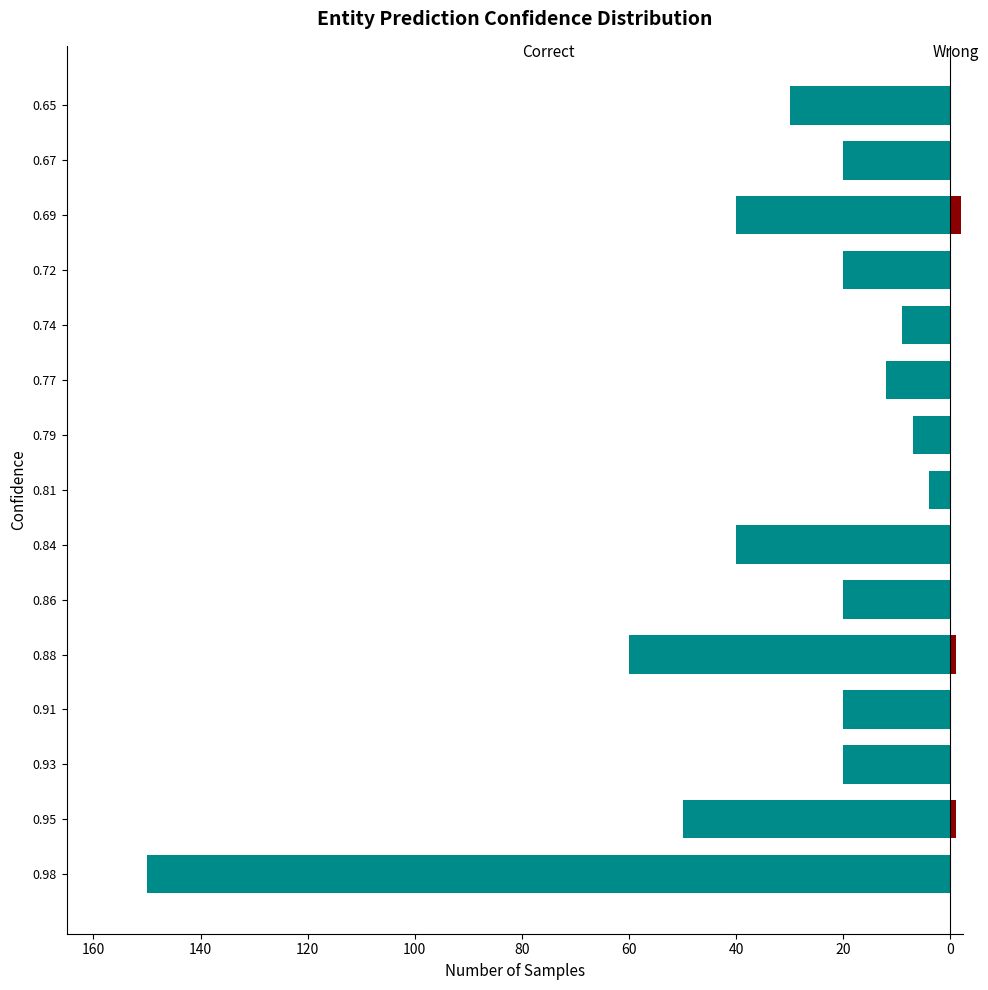

At how many categories does at least one series exceed -62?

15